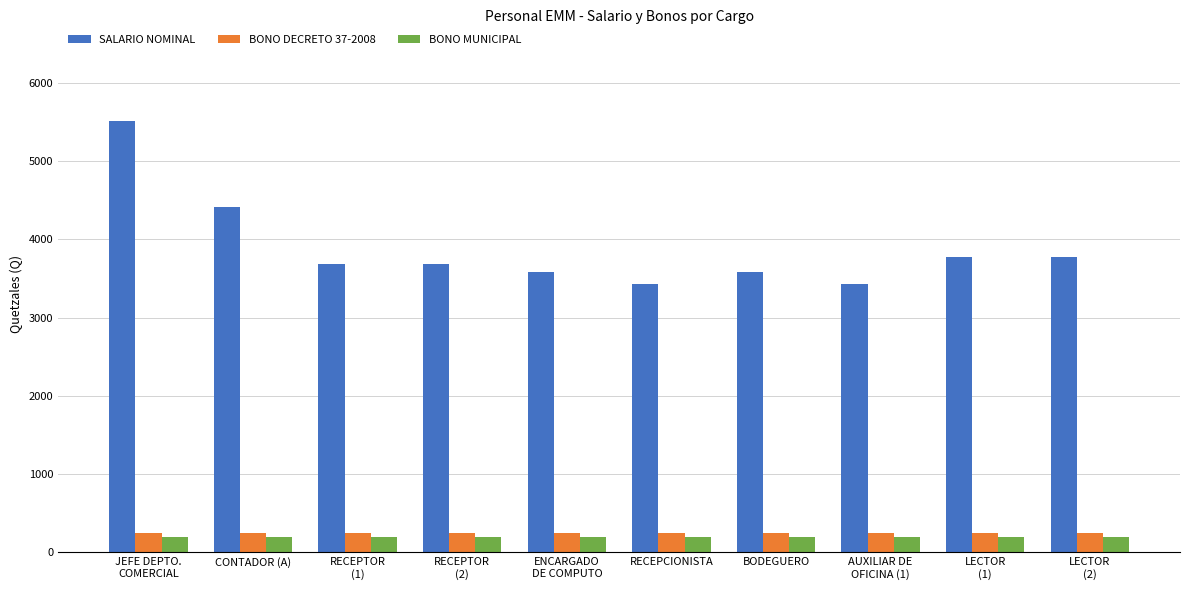

What is the smallest value displayed?

200